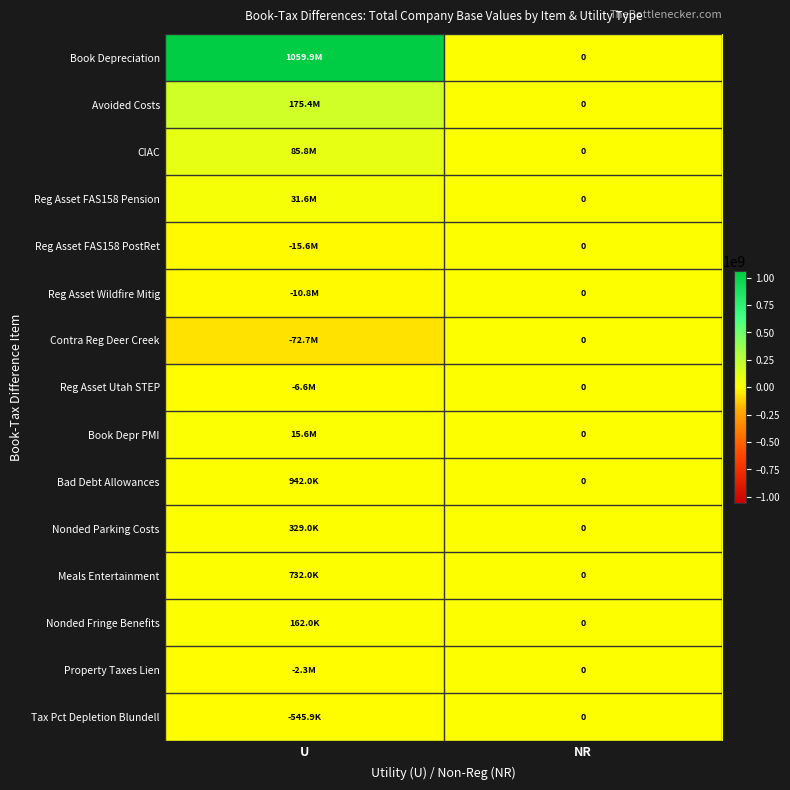

The value of Meals Entertainment at NR is -394207.2. True or false?

False